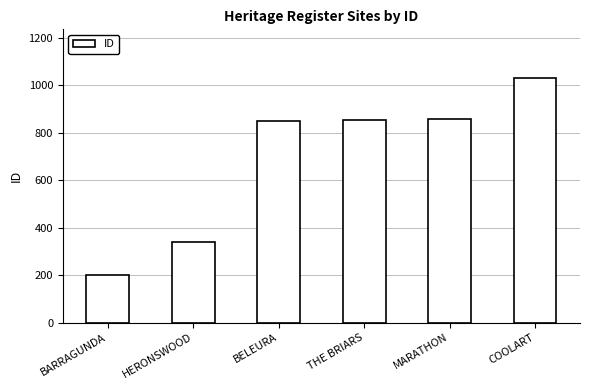

What is the change in value from THE BRIARS to COOLART?

+178